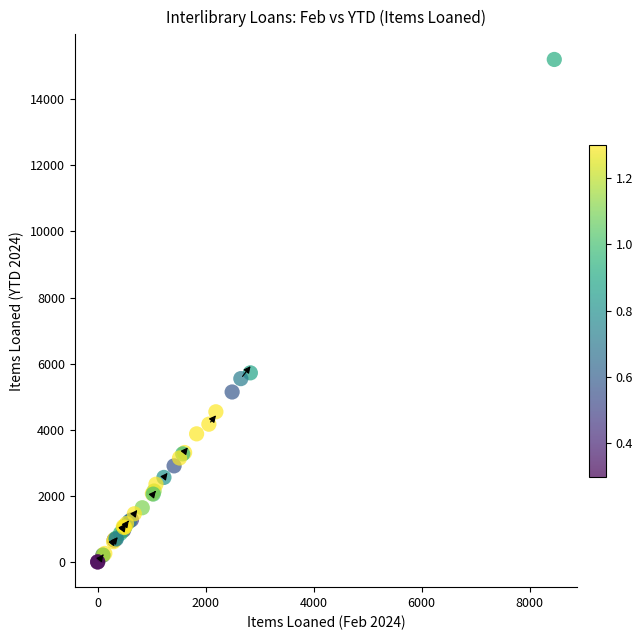

What Y value in the scatter plot is closest to 7600?

5722